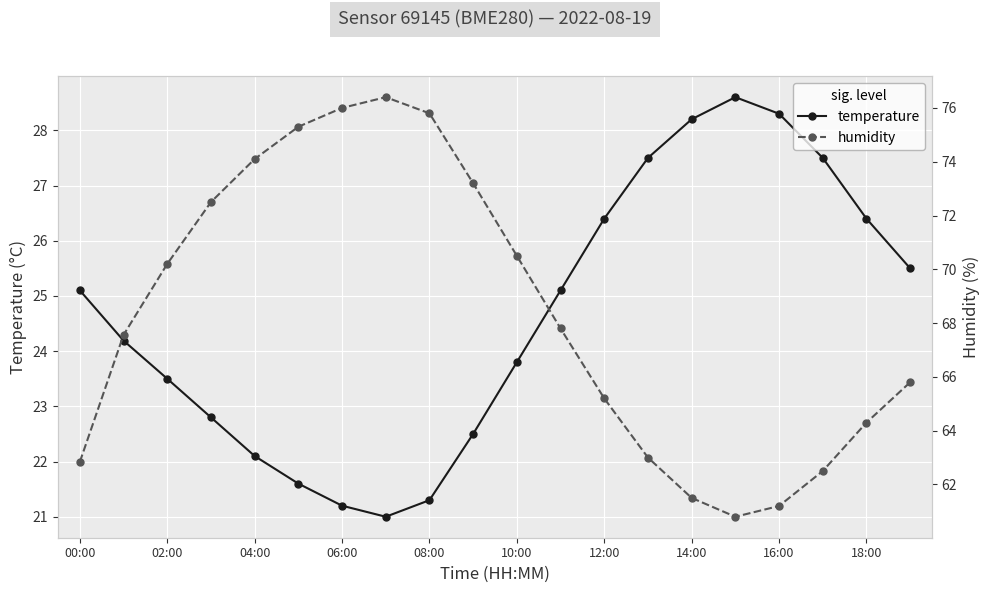

Reading left to right, list all the values displayed in this chart.

temperature: 25.1	24.2	23.5	22.8	22.1	21.6	21.2	21.0	21.3	22.5	23.8	25.1	26.4	27.5	28.2	28.6	28.3	27.5	26.4	25.5
humidity: 62.8	67.6	70.2	72.5	74.1	75.3	76.0	76.4	75.8	73.2	70.5	67.8	65.2	63.0	61.5	60.8	61.2	62.5	64.3	65.8